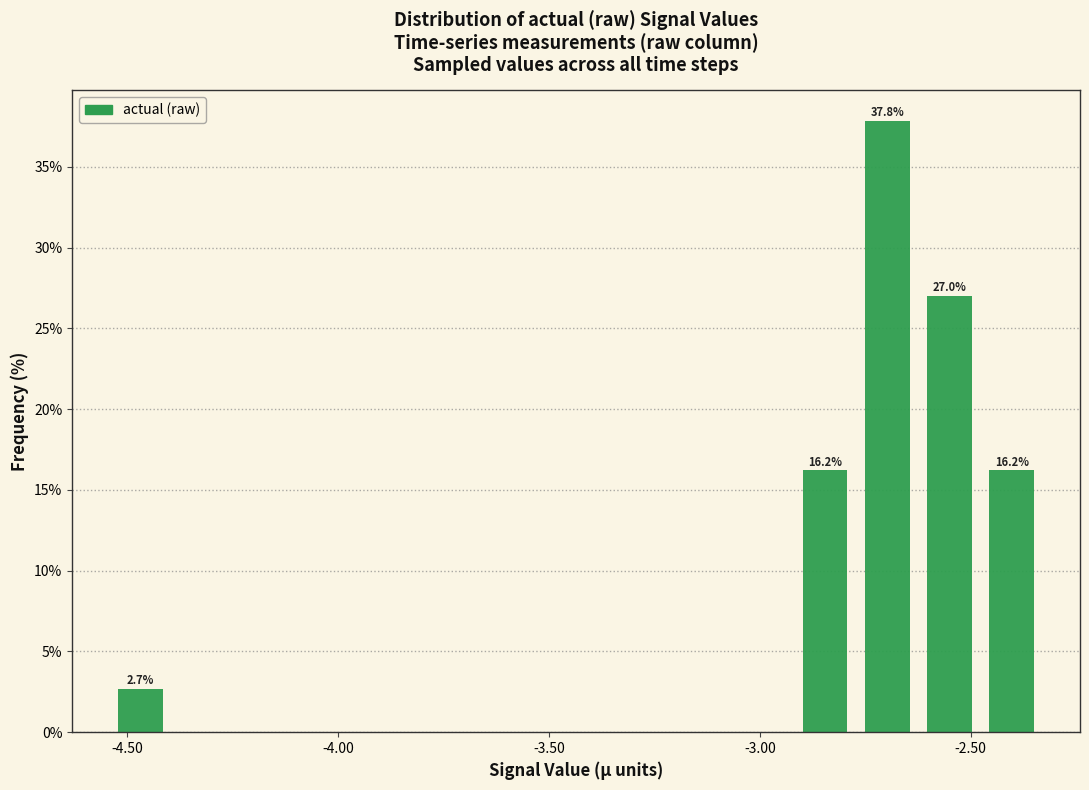

Around what value on the x-axis is the tallest bar? Give the approximate position of its centre, as read against the axis.

-2.70